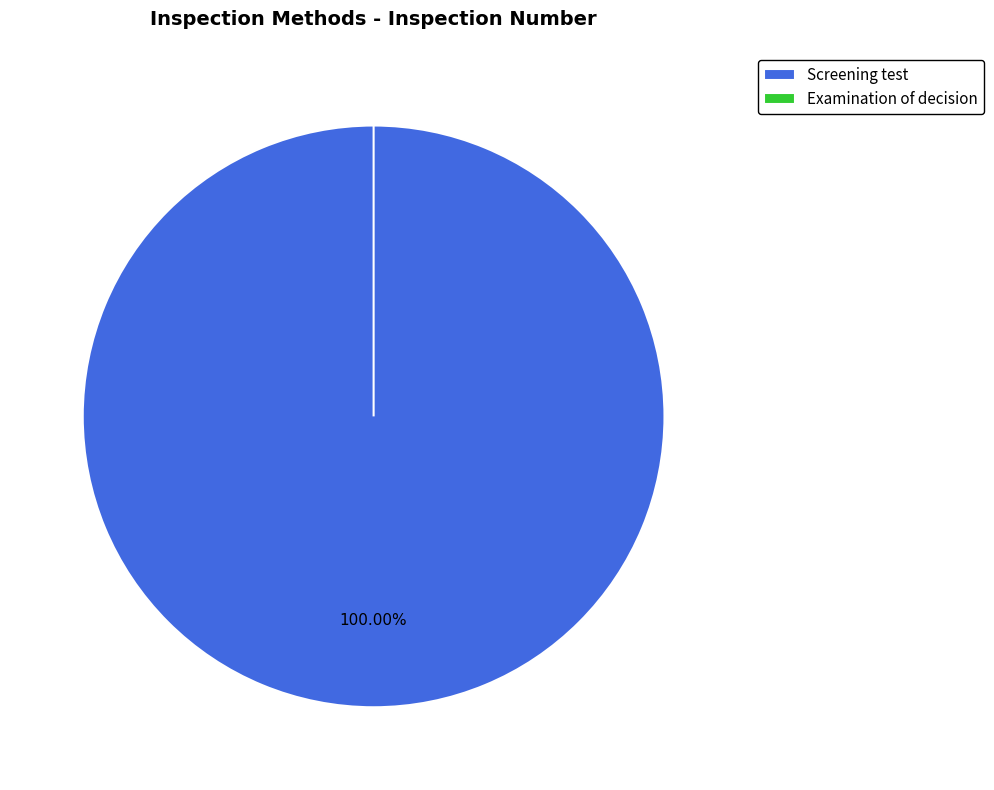

Rank the categories by value from highest to lowest.

Screening test, Examination of decision